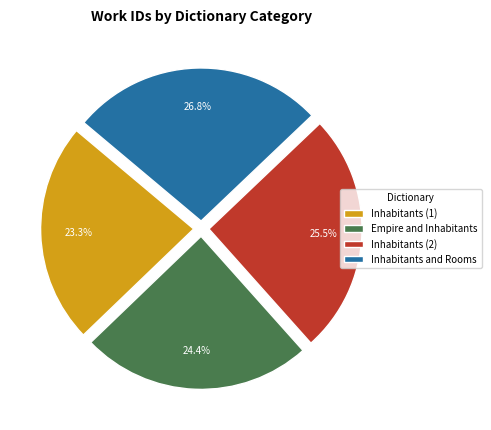

To the nearest percent, what is the average slice percentage?

25%